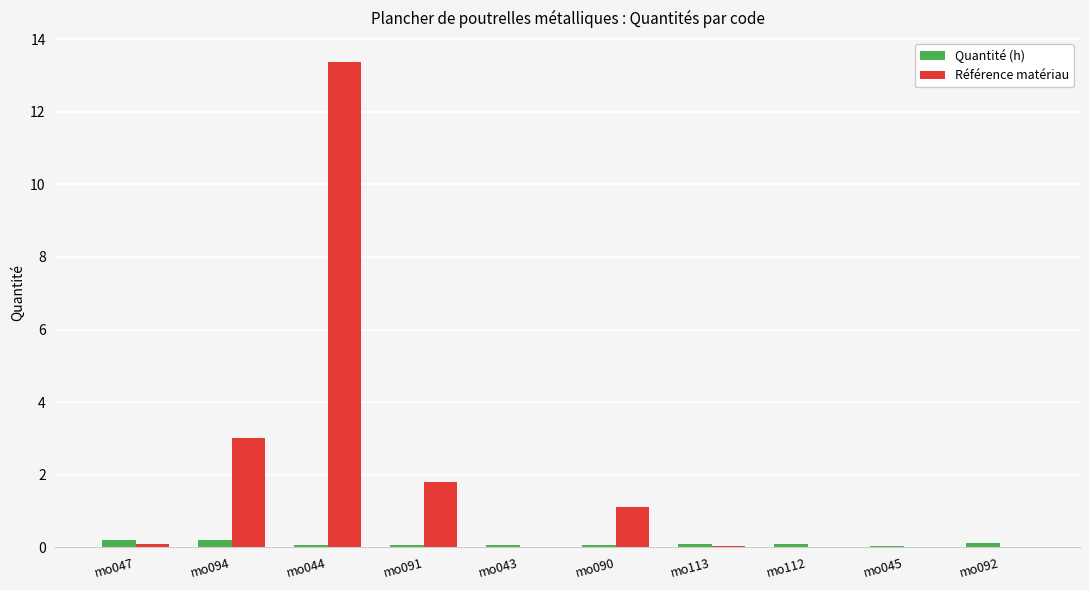

Which category has the highest value across all series?

mo044